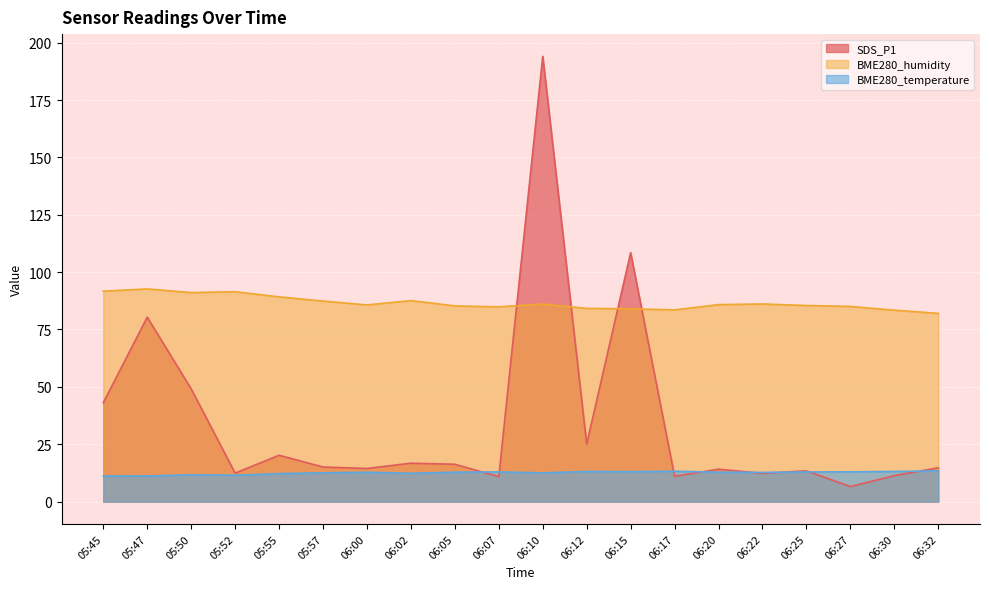

At which label does BME280_humidity first exceed 85?

05:45